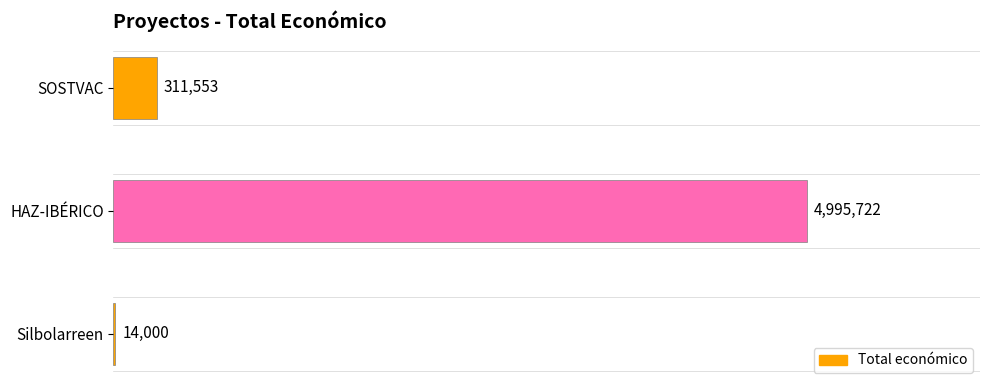

Are the bars horizontal?

Yes